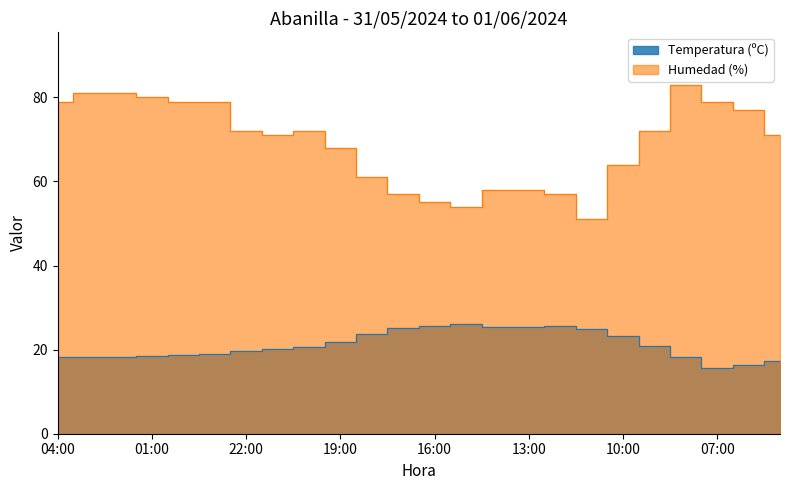

Does the chart display data point markers on the line(s)?

No